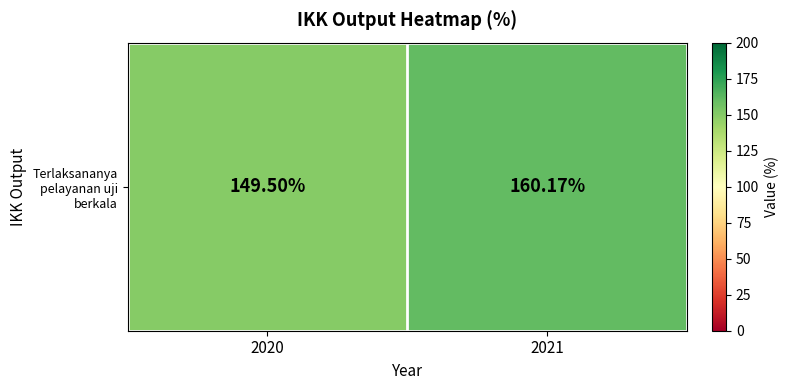

Is it true that the value at 2021 is 272.5?

False